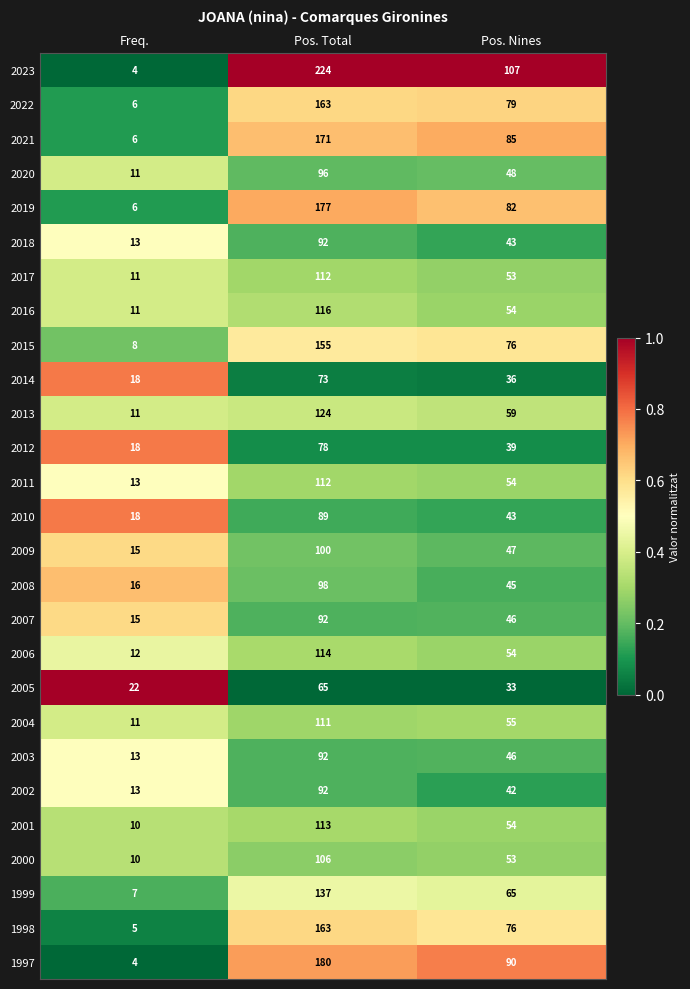

Which series has the largest range (max minus min)?

2023